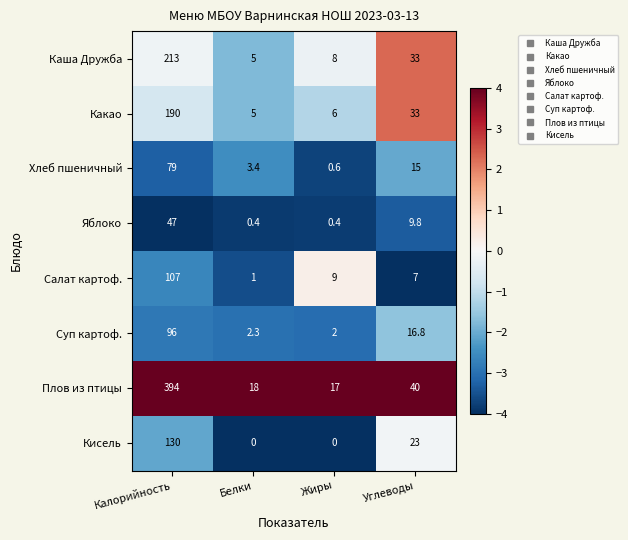

Is it true that Каша Дружба equals 8.0 at Жиры?

True